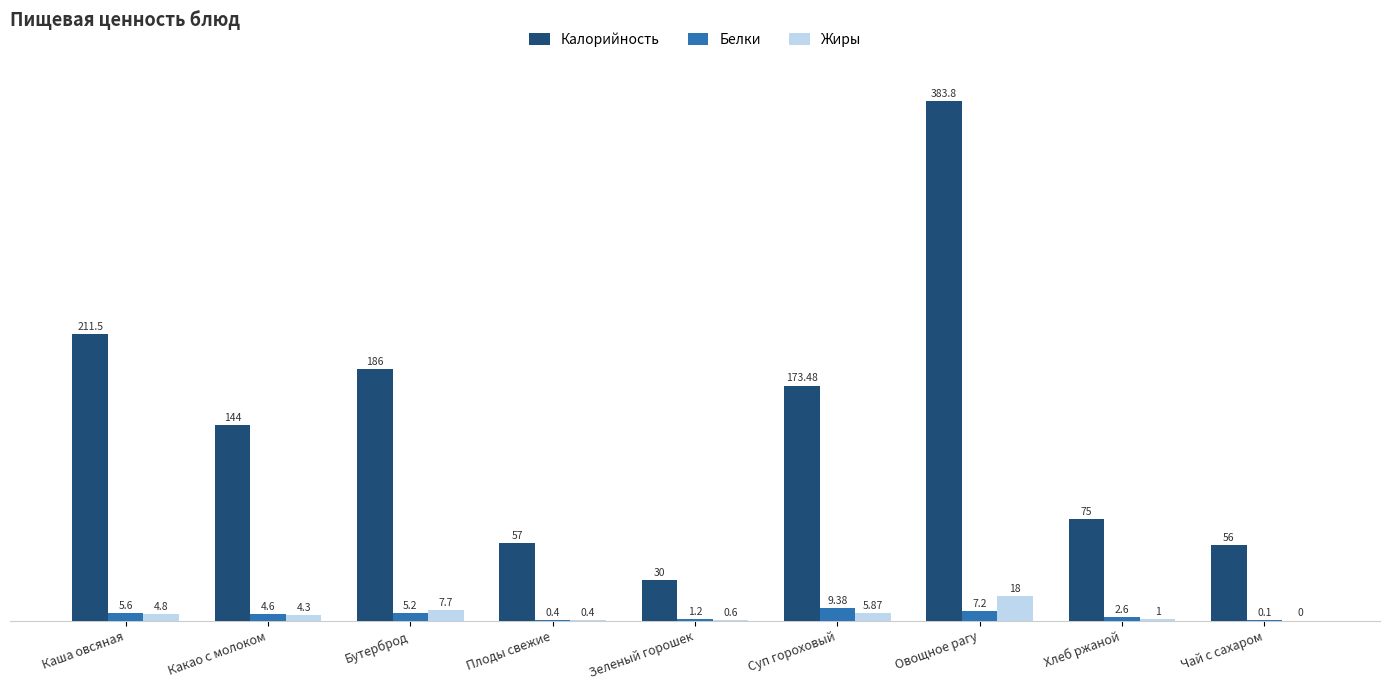

Which category has the highest value across all series?

Овощное рагу